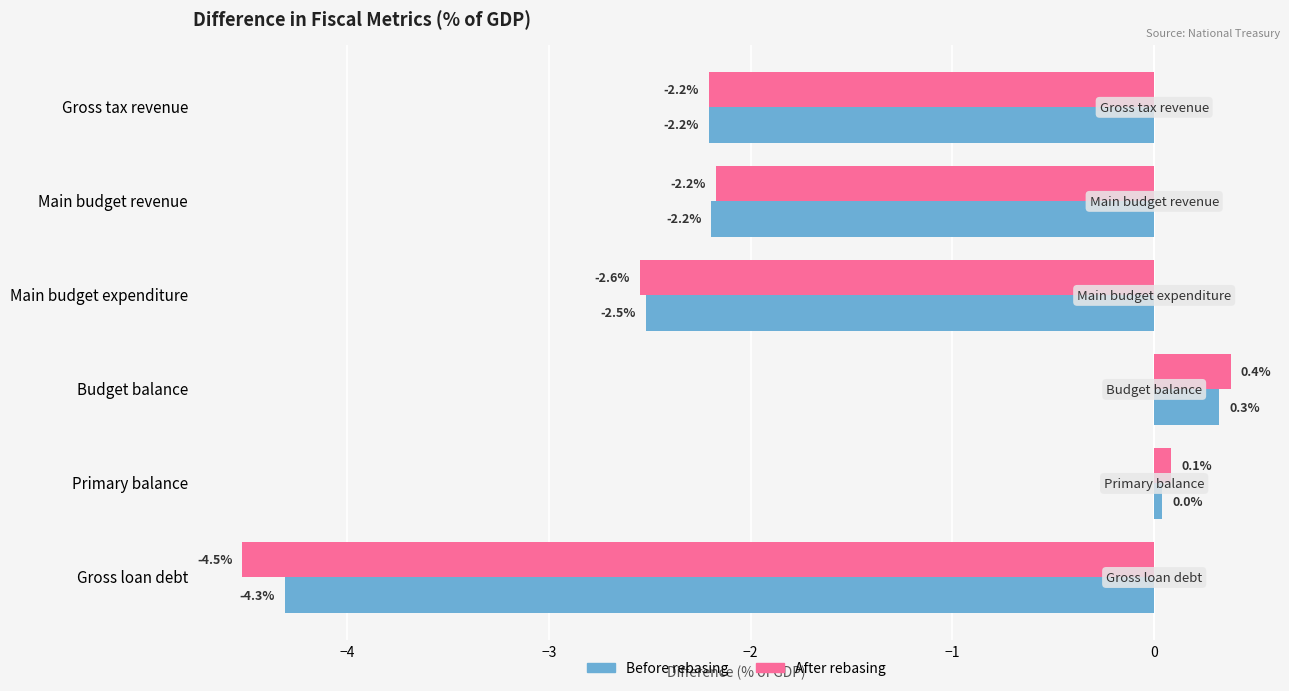

Is it true that Before rebasing equals -2.4 at Gross loan debt?

False